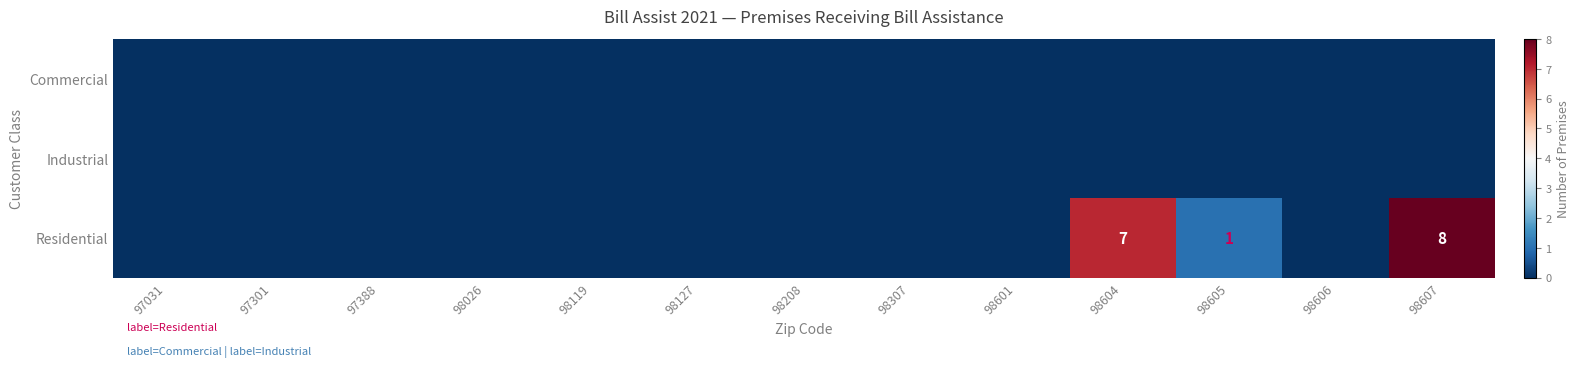

Is the value of Residential at 98307 greater than the value of Commercial at 98607?

No